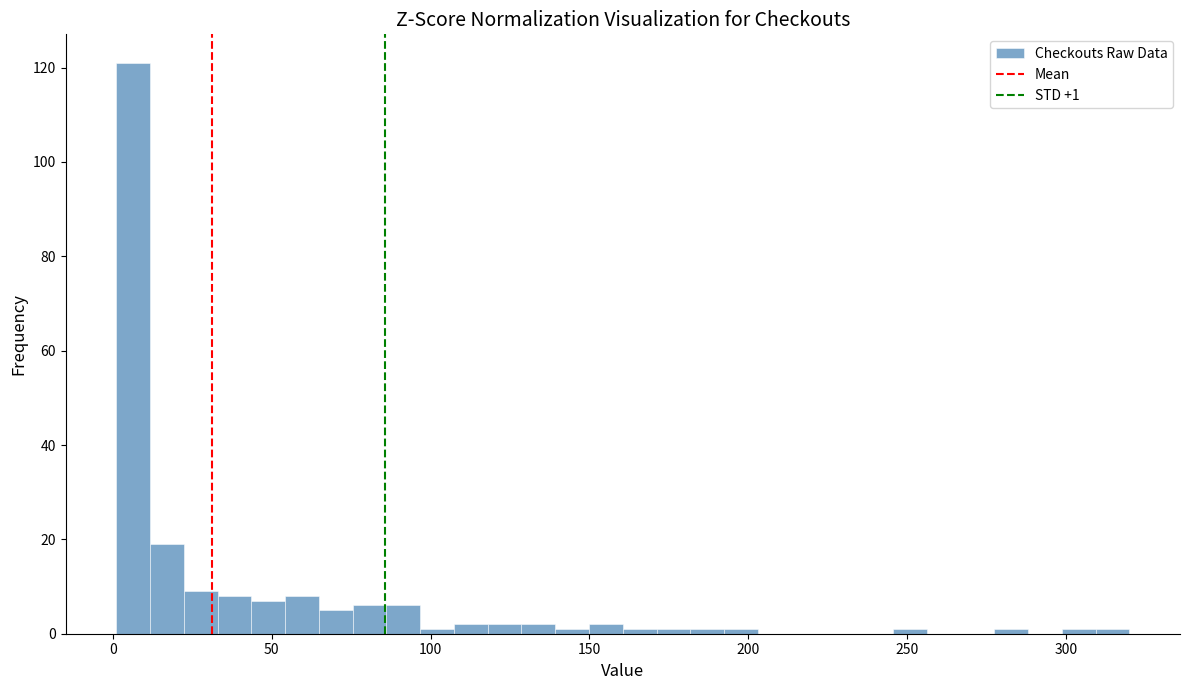

Around what value on the x-axis is the tallest bar? Give the approximate position of its centre, as read against the axis.

5